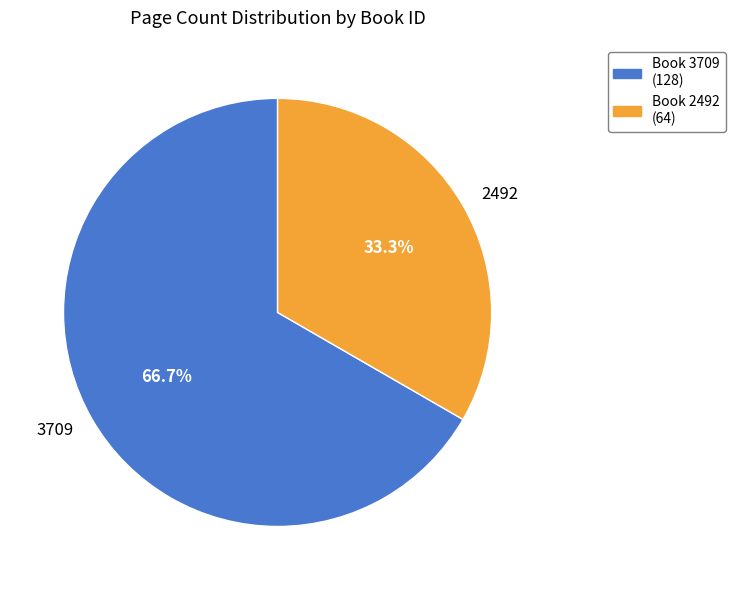

Approximately how many times larger is the value at Book 3709 (128) compared to Book 2492 (64)?

2.0